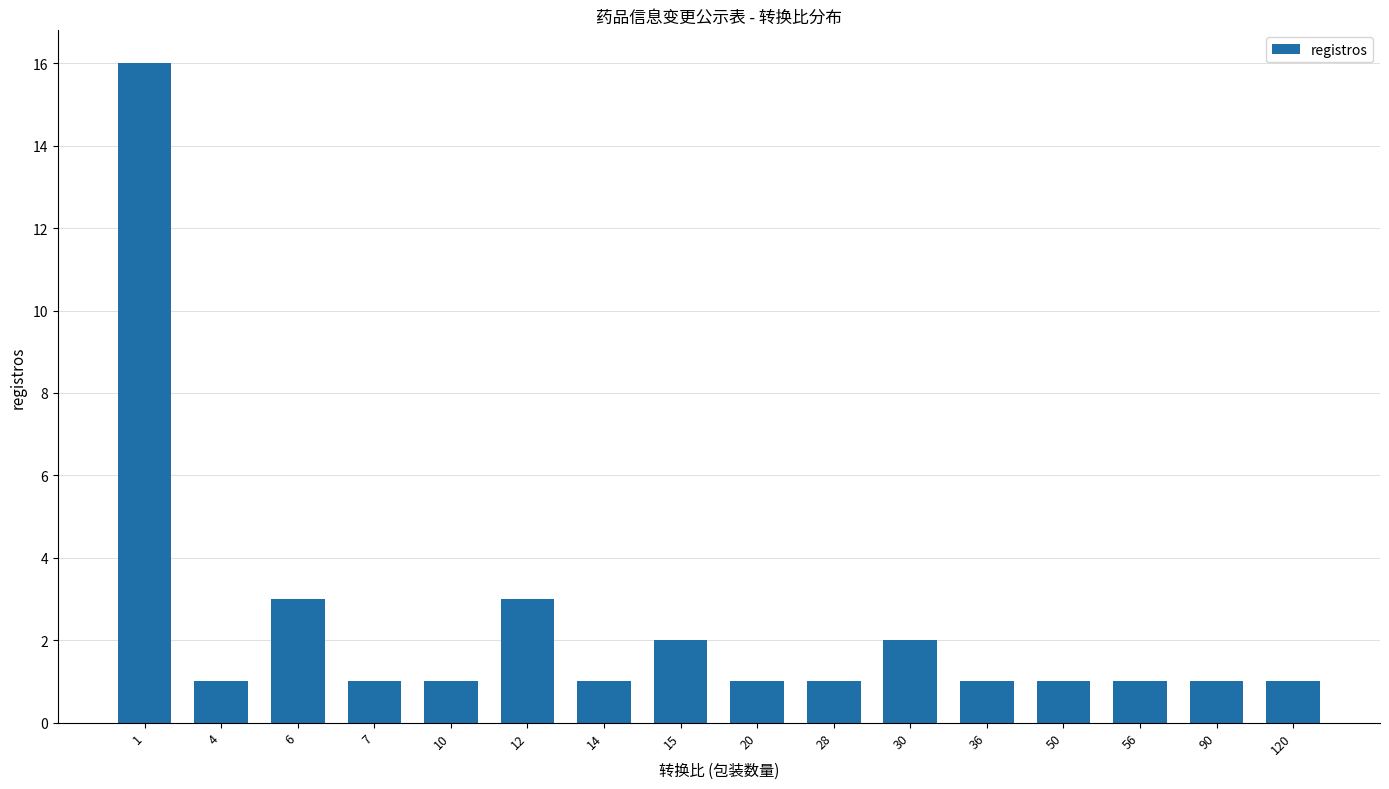

What is the value of the 14th bar from the left?

1